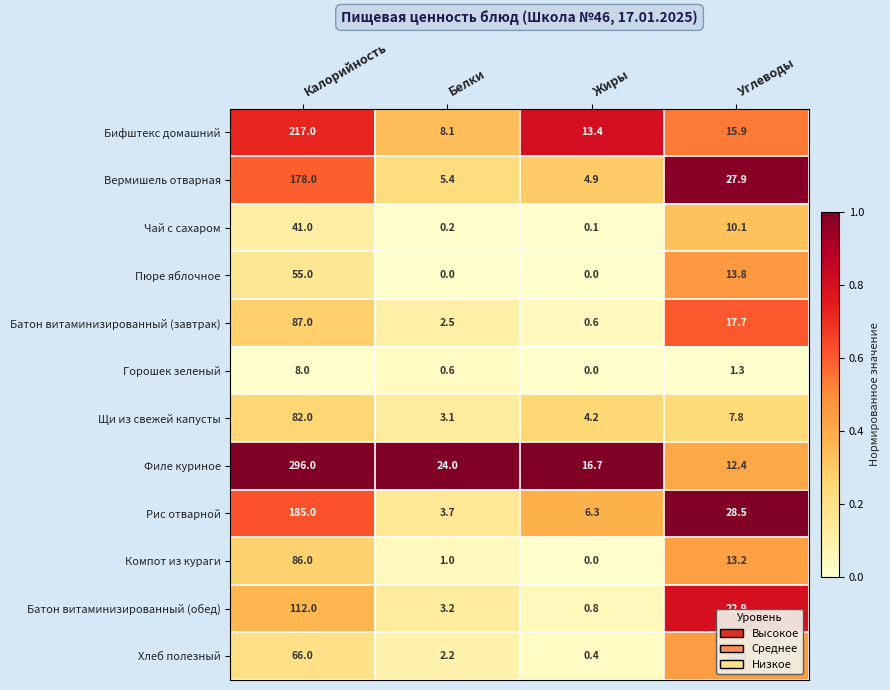

What is the greatest value displayed?

296.0